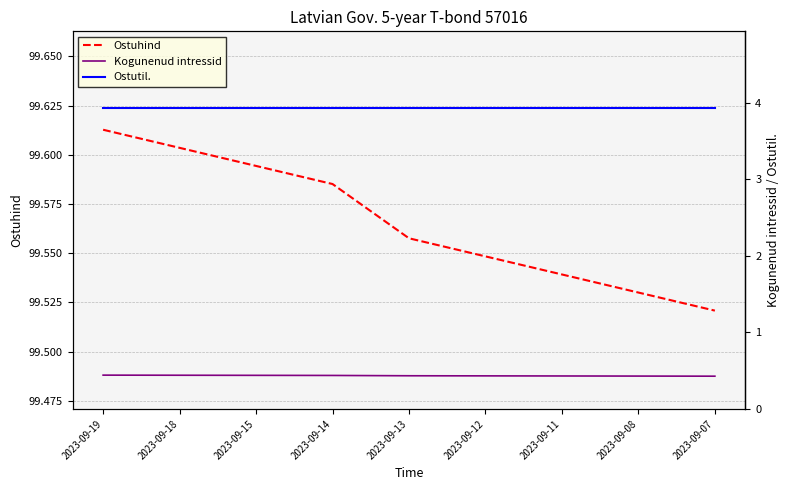

What is the smallest value displayed?

0.4